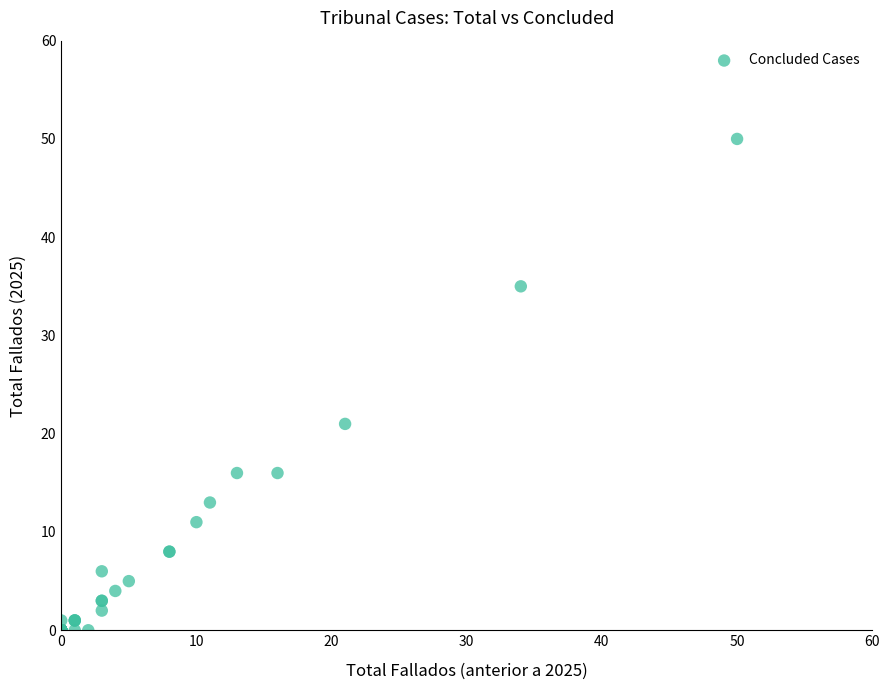

What Y value in the scatter plot is closest to 25?

21